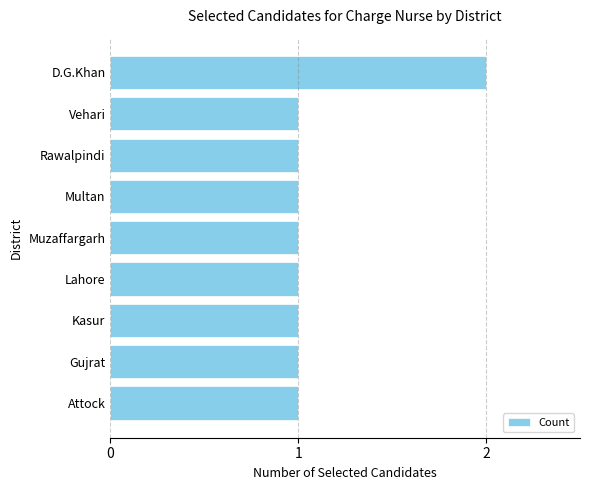

How many bars are there in total?

9